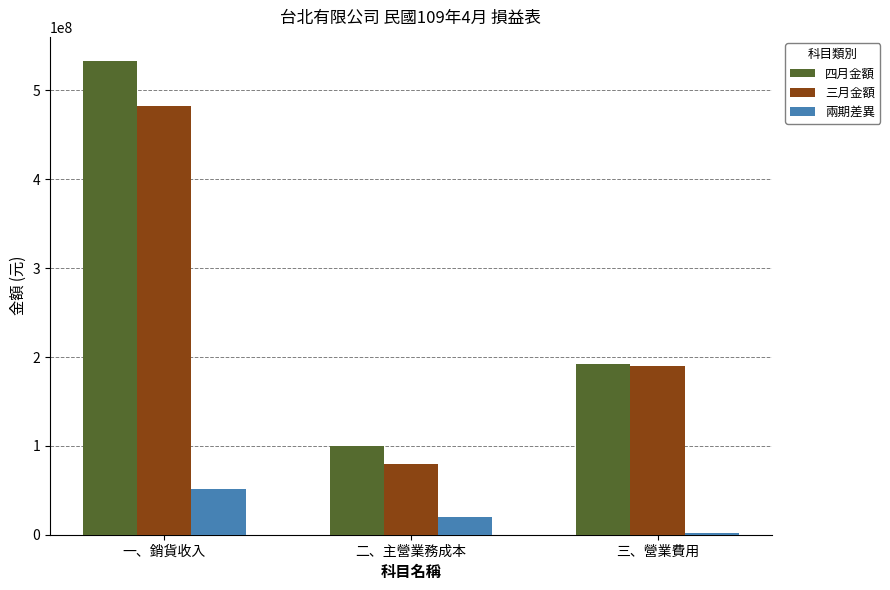

What is the difference between the highest and lowest values at 一、銷貨收入?

482649020